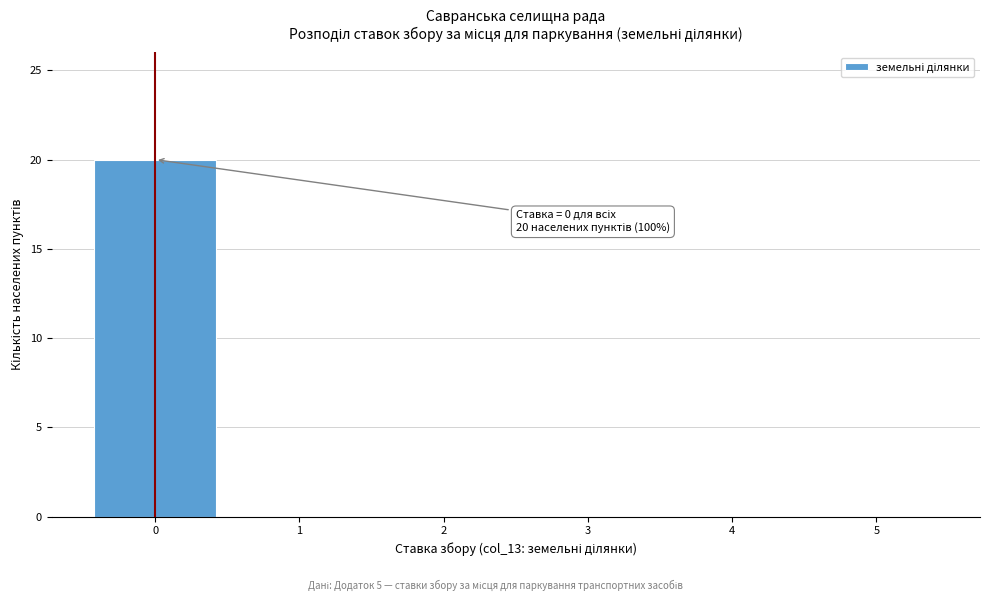

Over which range of the x-axis is the bar tallest?

-0.5 to 0.5